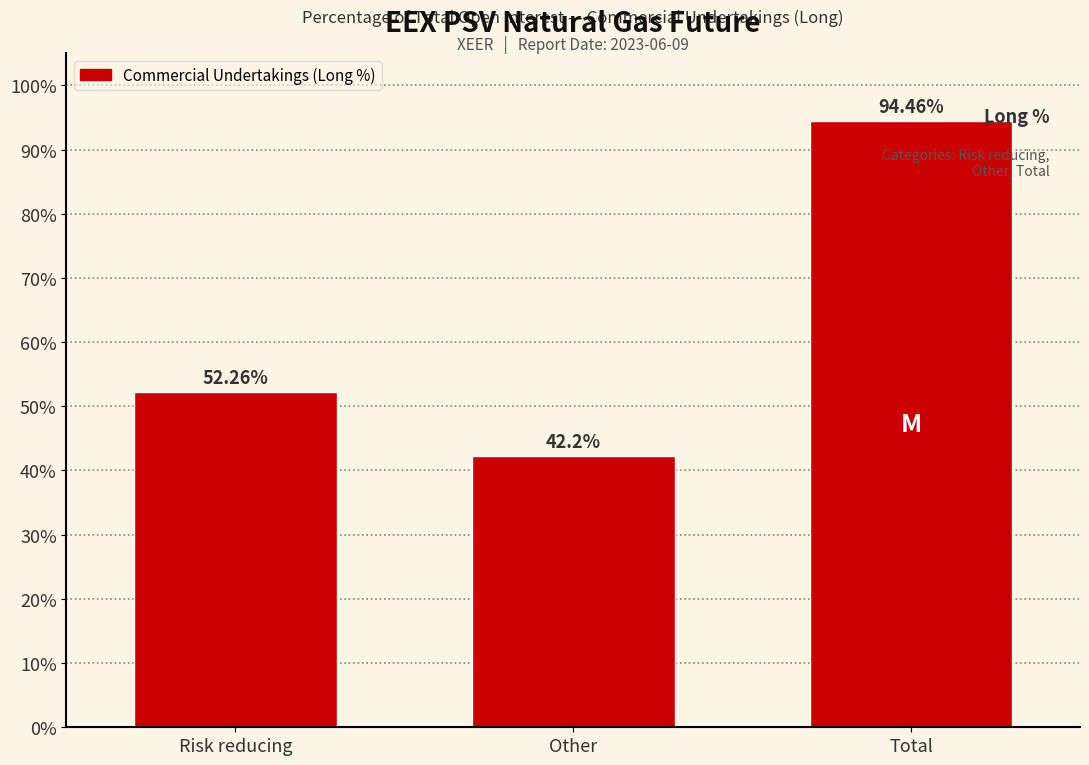

What is the change in value from Risk reducing to Other?

-10.1